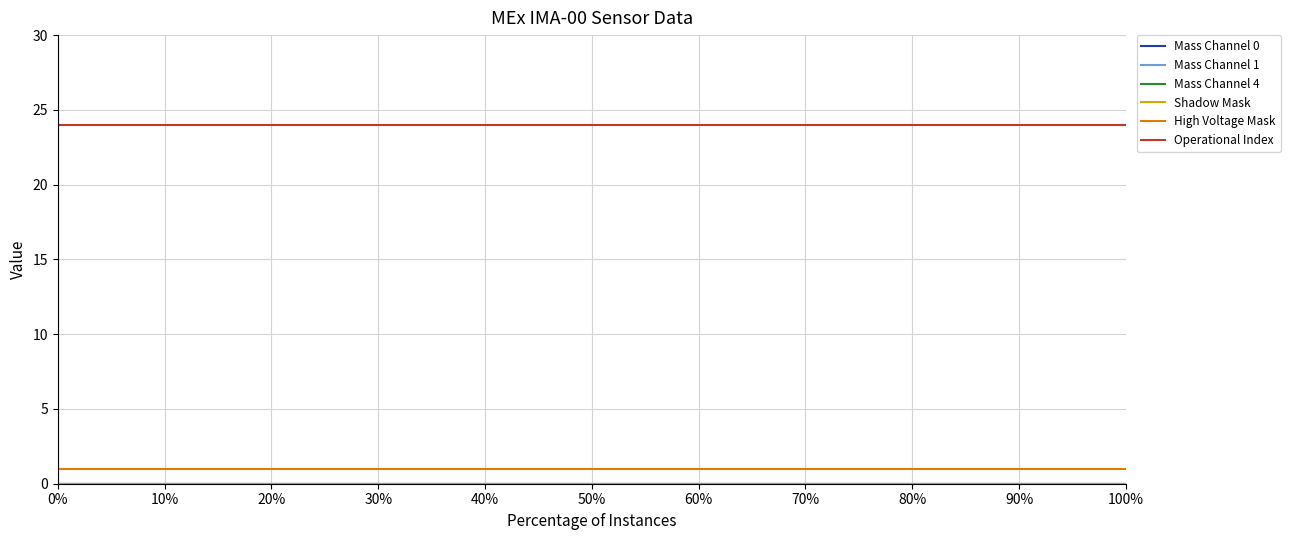

True or false: Mass Channel 1 and High Voltage Mask cross at least once.

False